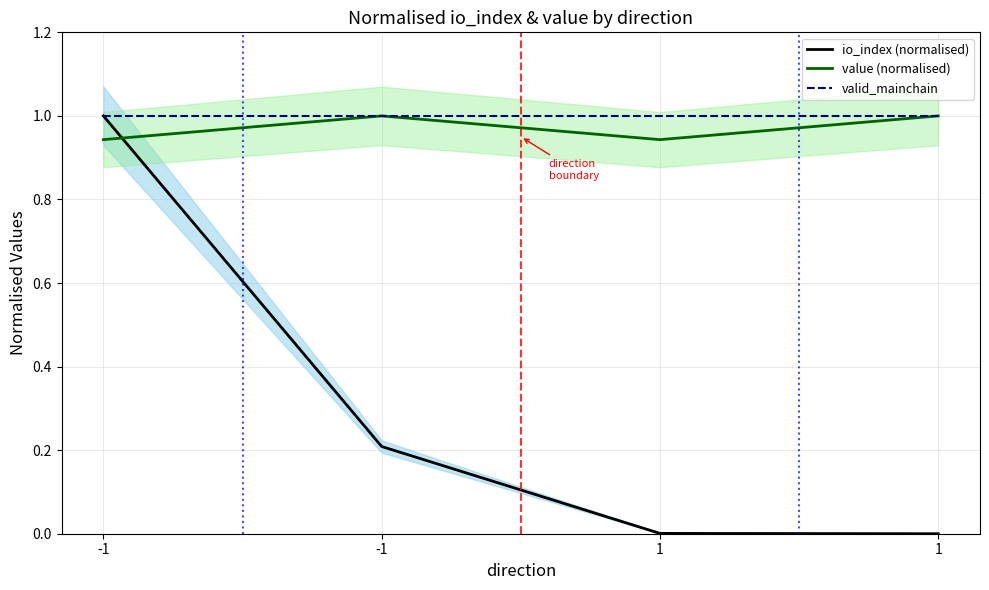

What are all the series names shown in the legend?

io_index (normalised), value (normalised), valid_mainchain